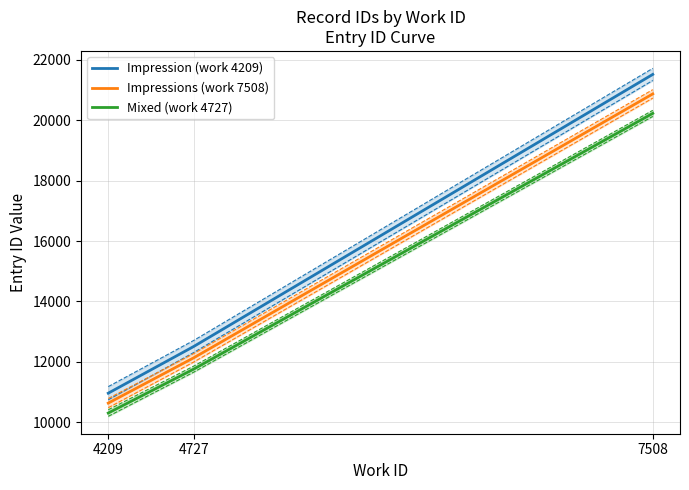

Reading left to right, extract all data points from this chart.

Impression (work 4209): 10958.8	12507.0	21520.0
Impressions (work 7508): 10630.0	12131.8	20874.4
Mixed (work 4727): 10301.2	11756.6	20228.8